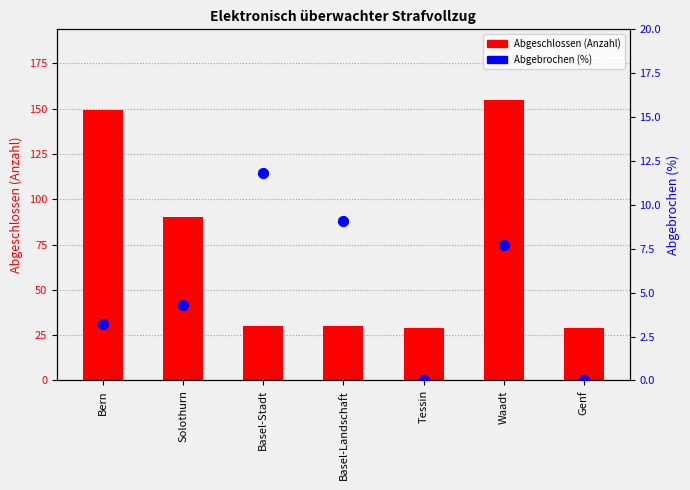

At how many categories does at least one series exceed 22?

7